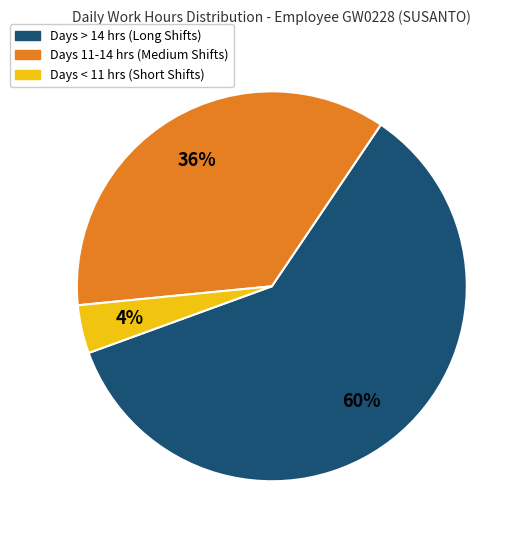

Is there any slice that represents more than half of the pie?

Yes